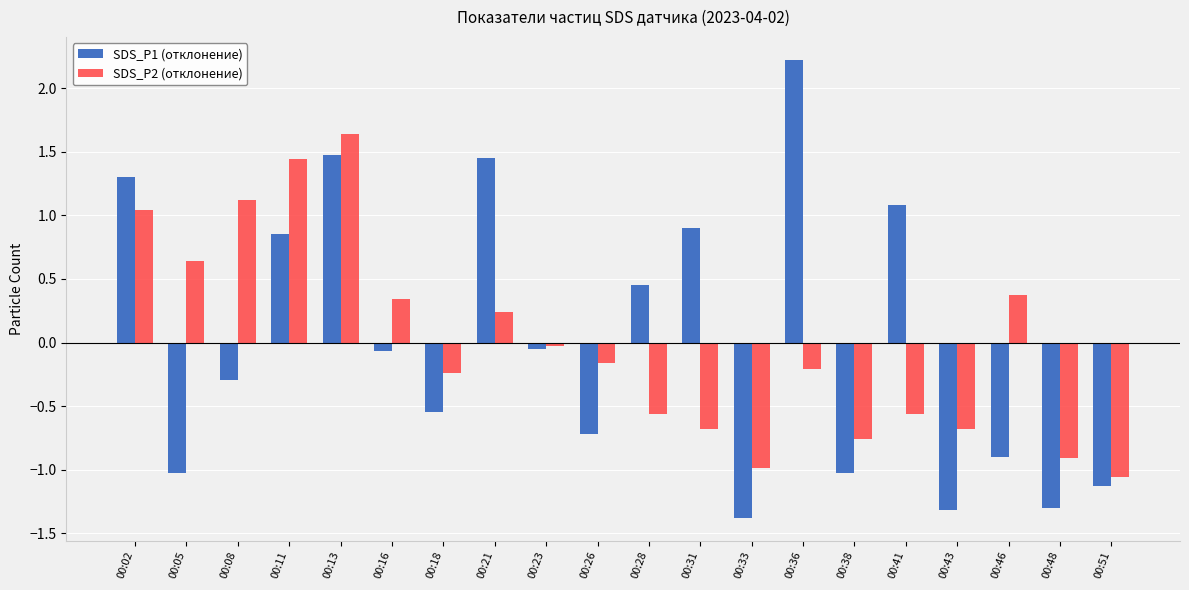

What is the total value across all series at 00:43?

-2.0